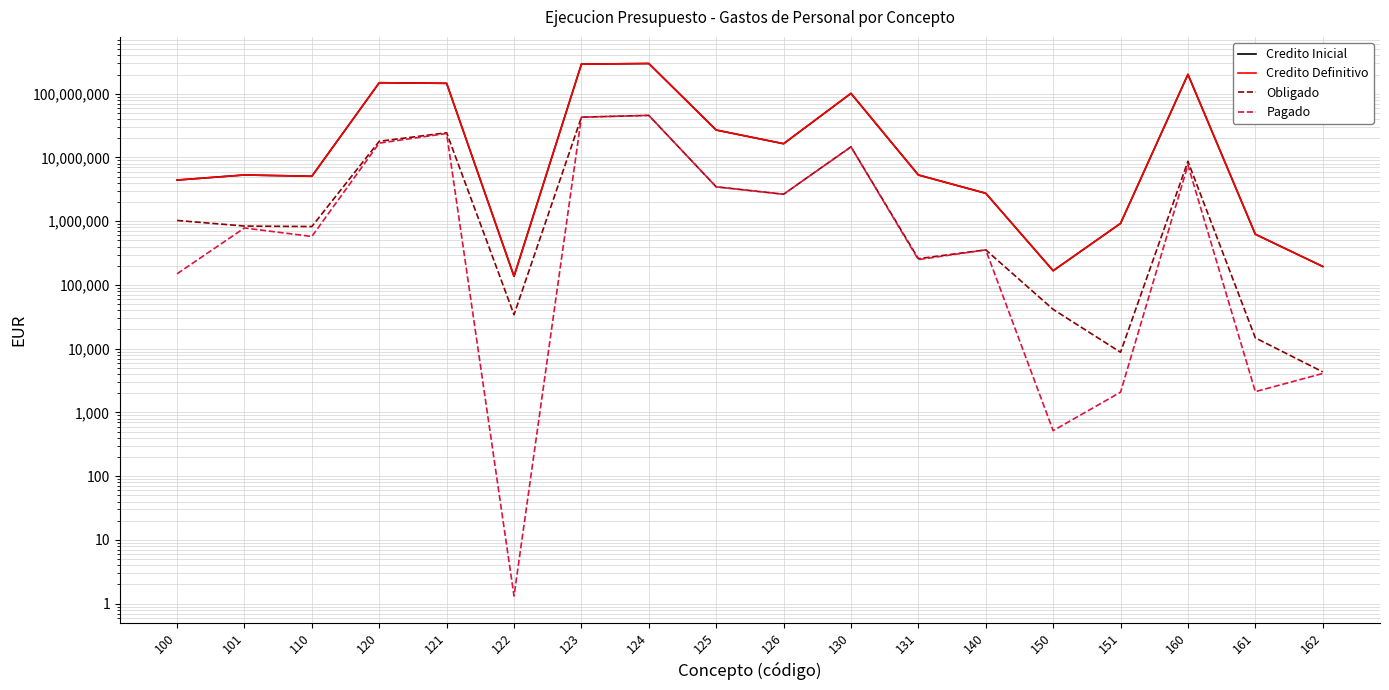

At how many categories does at least one series exceed 246874897?

2